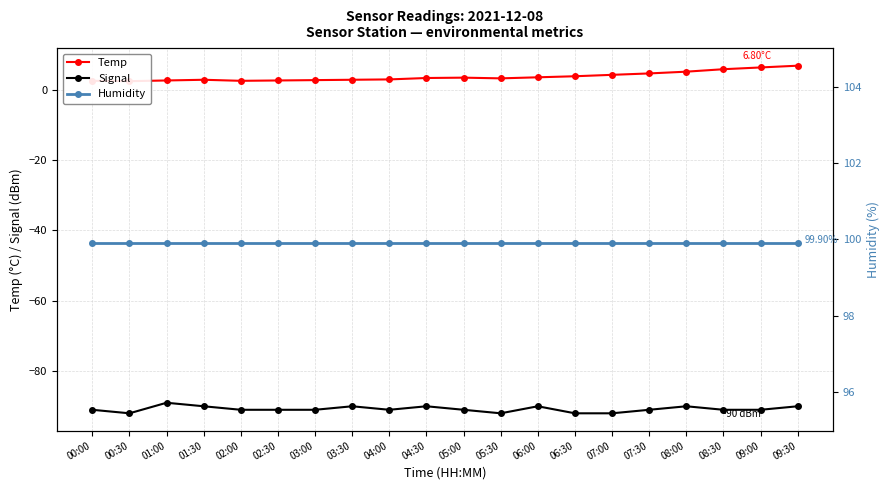

Which category has the highest value in the Humidity series?

00:00